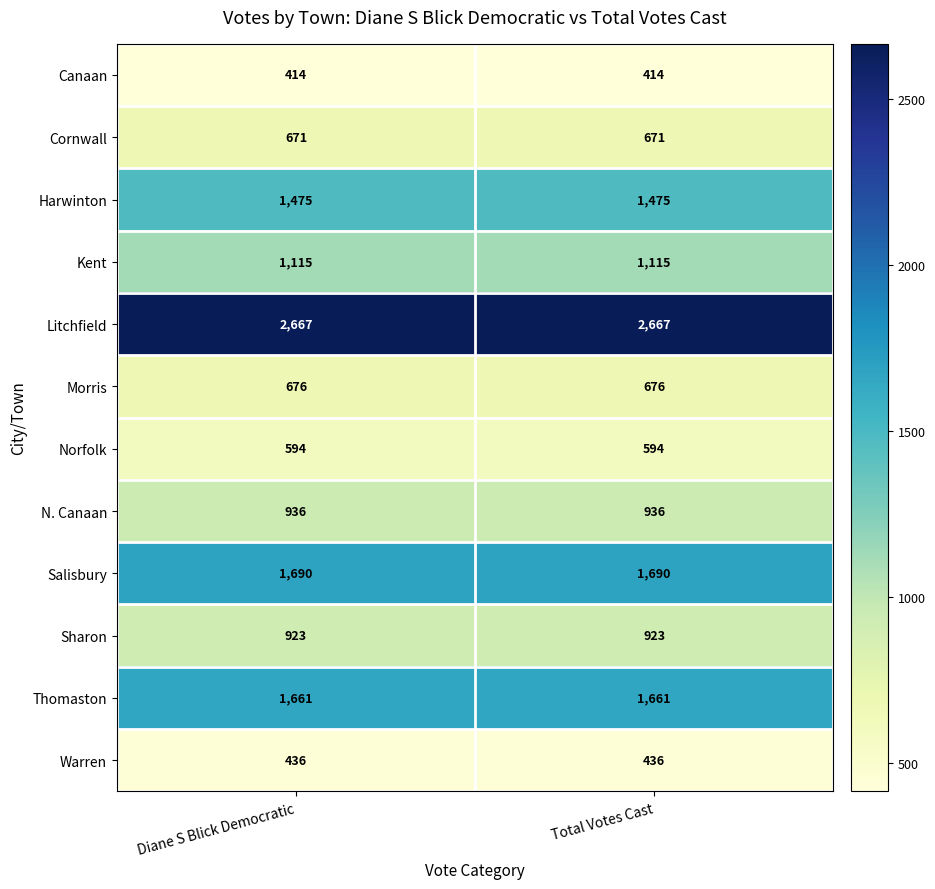

What is the total value across all series at Total Votes Cast?

13258